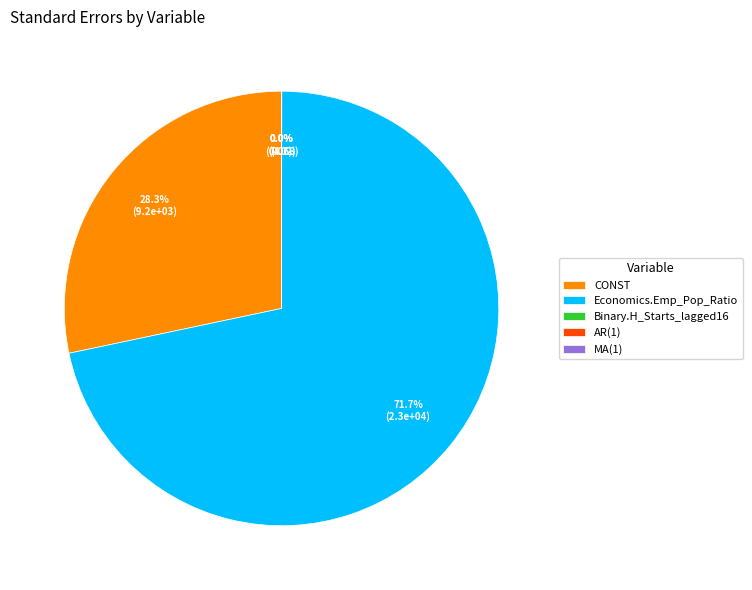

How much of the chart is everything except CONST?

71.7%